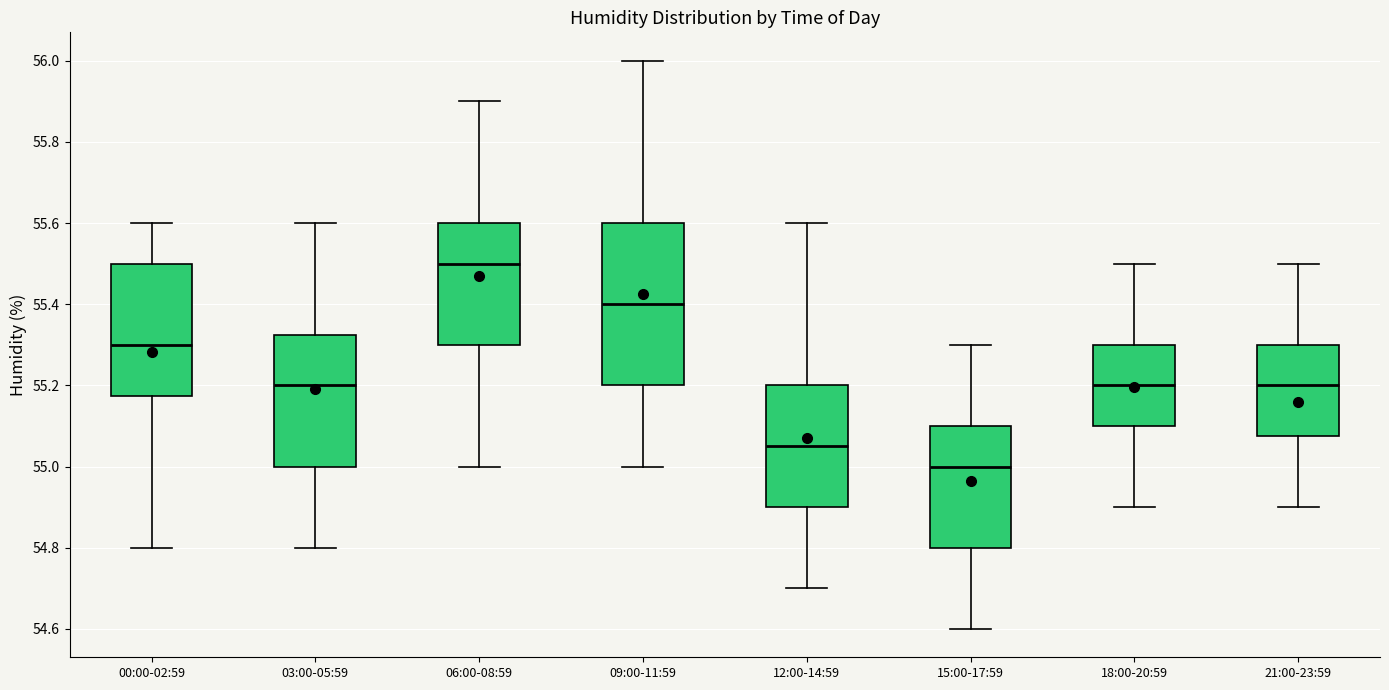

Reading left to right, transcribe this box plot: for each box, give where its median line is, the range the box spans, and where its two whiskers end, as read against the y-axis. The values are not printed on the chart, so give them approximately, as read against the axis.

00:00-02:59: median 55.30, box 55.18 to 55.50, whiskers 54.80 to 55.60
03:00-05:59: median 55.20, box 55.00 to 55.32, whiskers 54.80 to 55.60
06:00-08:59: median 55.50, box 55.30 to 55.60, whiskers 55.00 to 55.90
09:00-11:59: median 55.40, box 55.20 to 55.60, whiskers 55.00 to 56.00
12:00-14:59: median 55.06, box 54.90 to 55.20, whiskers 54.70 to 55.60
15:00-17:59: median 55.00, box 54.80 to 55.10, whiskers 54.60 to 55.30
18:00-20:59: median 55.20, box 55.10 to 55.30, whiskers 54.90 to 55.50
21:00-23:59: median 55.20, box 55.08 to 55.30, whiskers 54.90 to 55.50